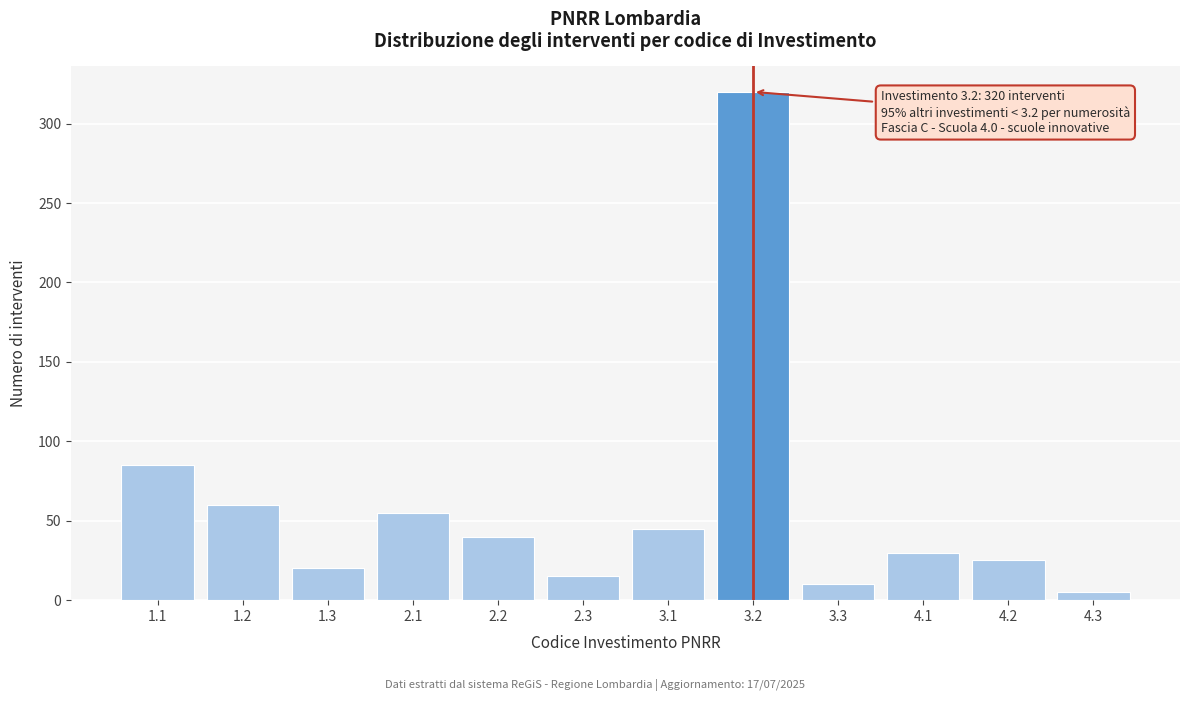

Reading left to right, what are all the values shown in this chart?

1.1=85	1.2=60	1.3=20	2.1=55	2.2=40	2.3=15	3.1=45	3.2=320	3.3=10	4.1=30	4.2=25	4.3=5